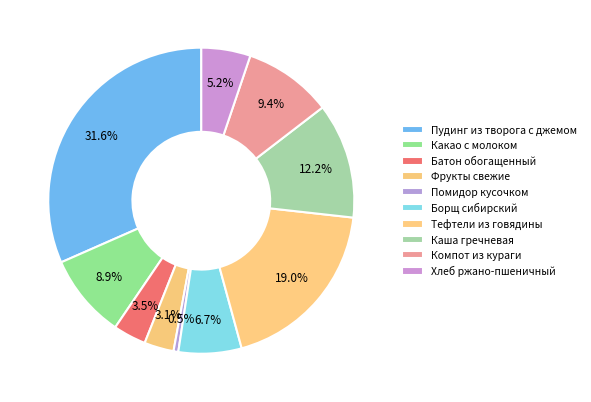

How many slices are in this pie chart?

10